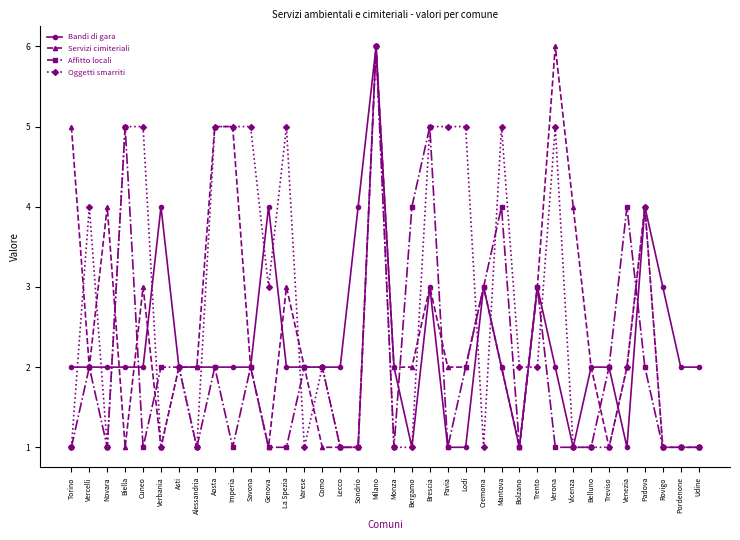

Rank the series by their average value, from lowest to highest.

Affitto locali, Bandi di gara, Servizi cimiteriali, Oggetti smarriti